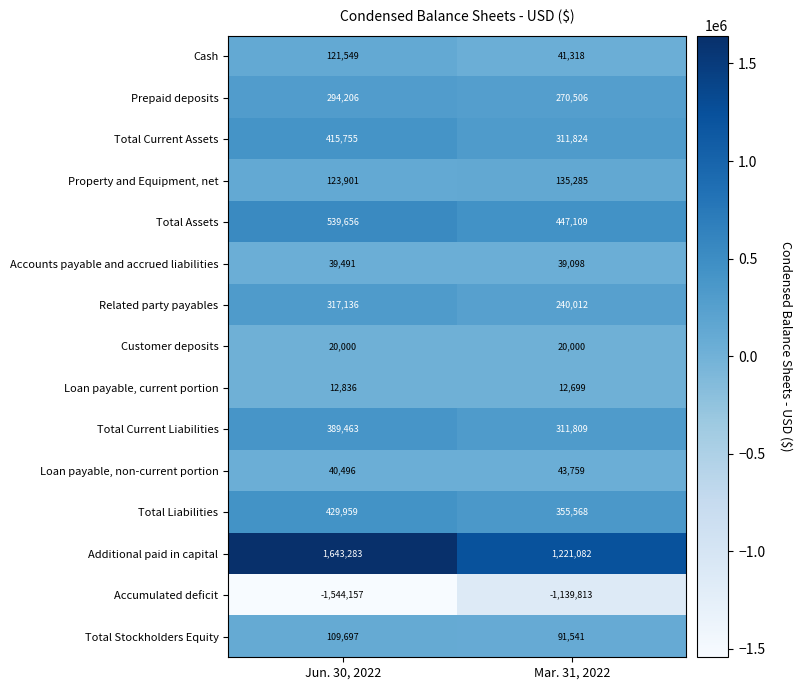

What is the smallest value displayed?

-1544157